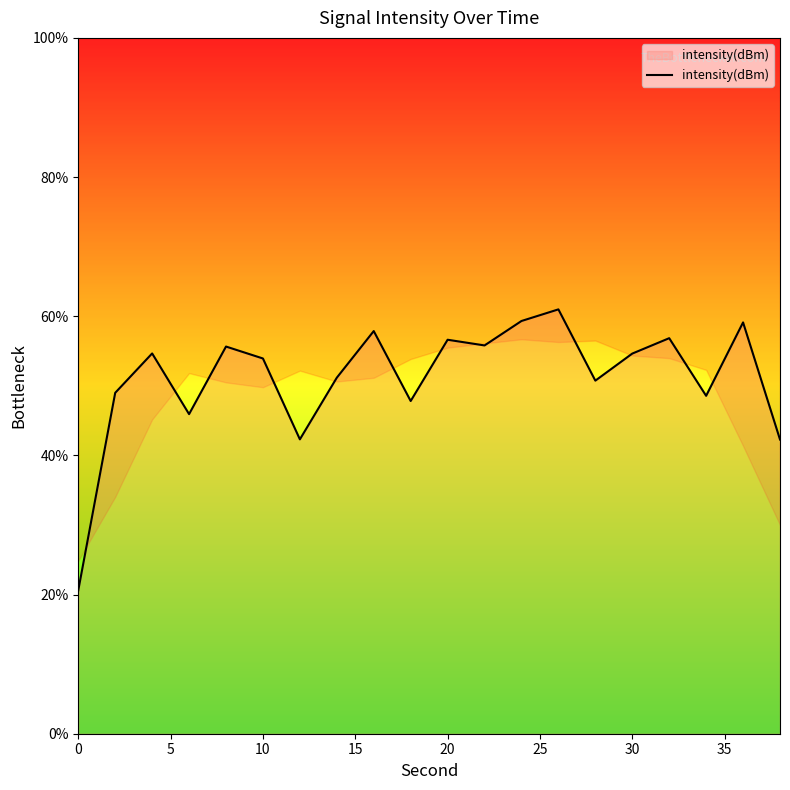

Reading left to right, list all the values displayed in this chart.

20.6	49.0	54.7	45.9	55.6	53.9	42.3	51.2	57.9	47.8	56.6	55.8	59.3	61.0	50.7	54.6	56.8	48.6	59.1	42.3